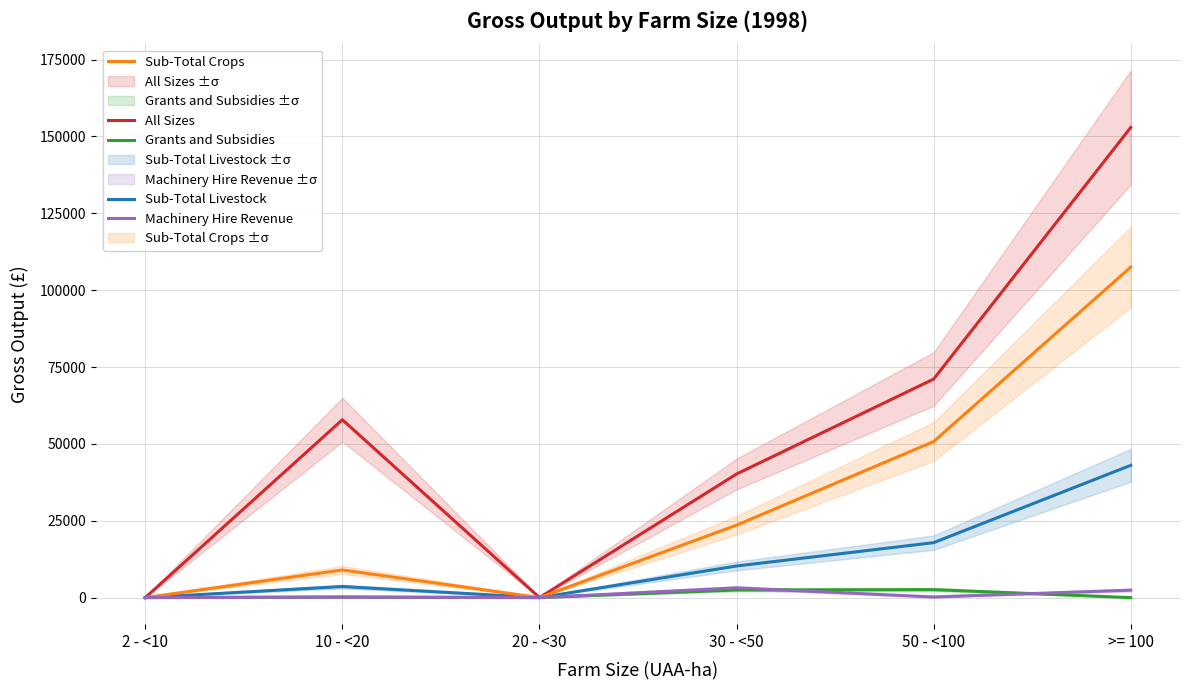

Reading left to right, what are all the values shown in this chart?

All Sizes: 2 - <10=0	10 - <20=57848	20 - <30=0	30 - <50=40203	50 - <100=71072	>= 100=152911
Sub-Total Livestock: 2 - <10=0	10 - <20=3597	20 - <30=0	30 - <50=10279	50 - <100=17874	>= 100=43028
Sub-Total Crops: 2 - <10=0	10 - <20=8997	20 - <30=0	30 - <50=23561	50 - <100=50752	>= 100=107495
Grants and Subsidies: 2 - <10=0	10 - <20=219	20 - <30=0	30 - <50=2482	50 - <100=2597	>= 100=0
Machinery Hire Revenue: 2 - <10=0	10 - <20=114	20 - <30=0	30 - <50=3165	50 - <100=201	>= 100=2425